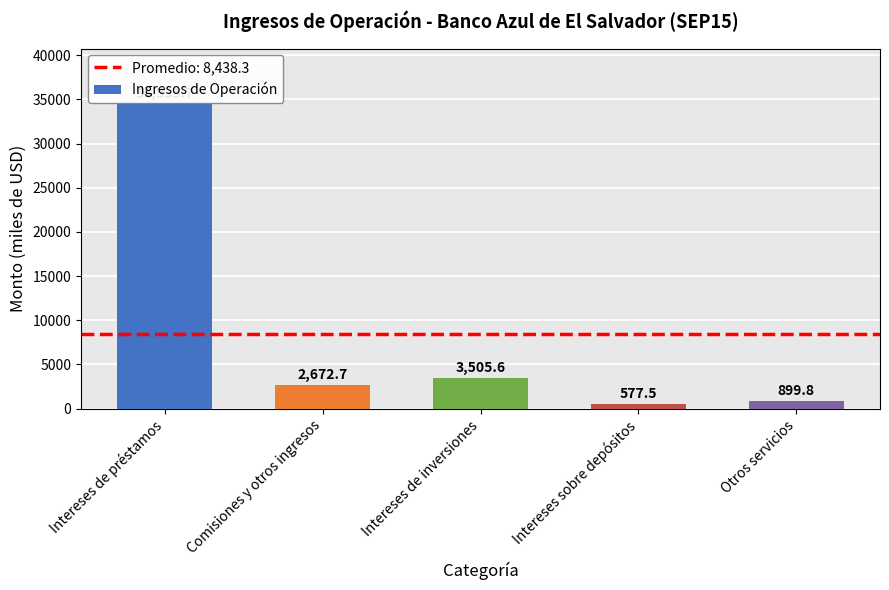

Reading left to right, list all the values displayed in this chart.

Intereses de préstamos=34535.7	Comisiones y otros ingresos=2672.7	Intereses de inversiones=3505.6	Intereses sobre depósitos=577.5	Otros servicios=899.8